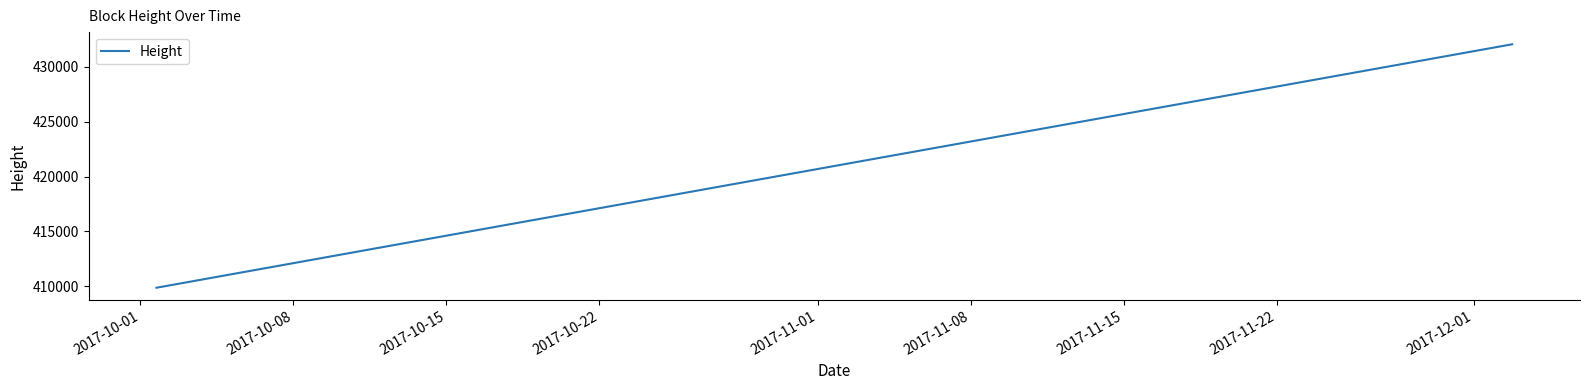

What is the greatest value displayed?

432049